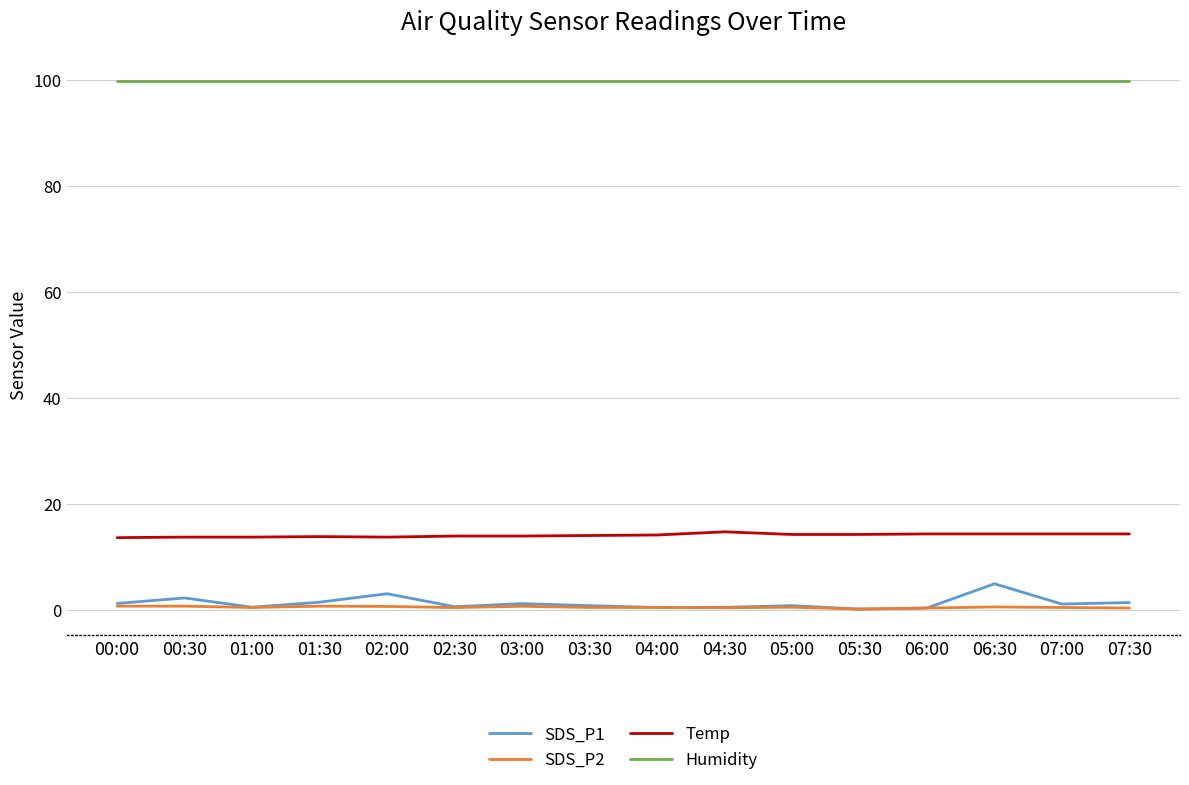

How many lines are shown in the chart?

4